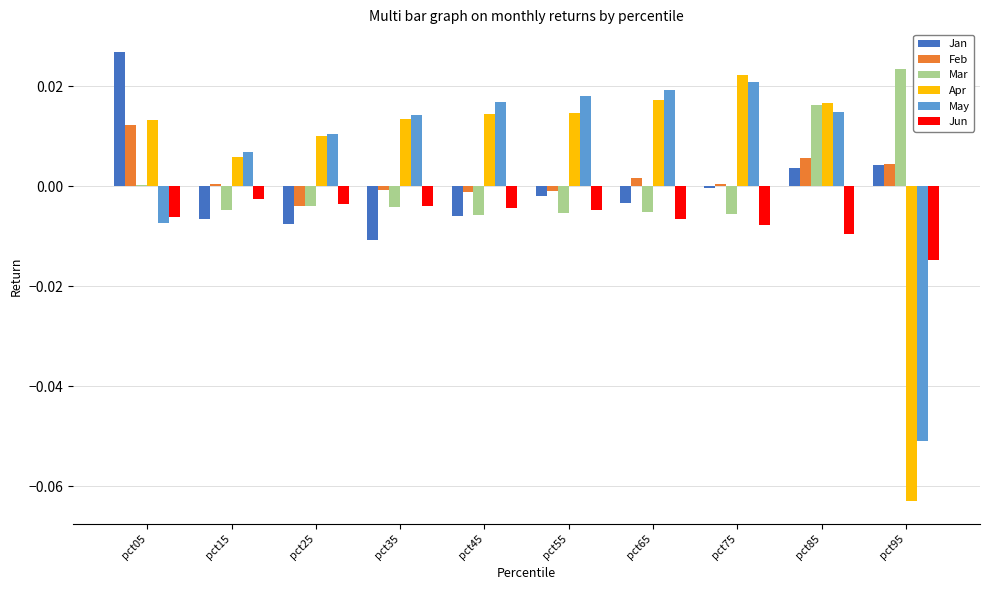

Is it true that Jan equals -0.0 at pct35?

True